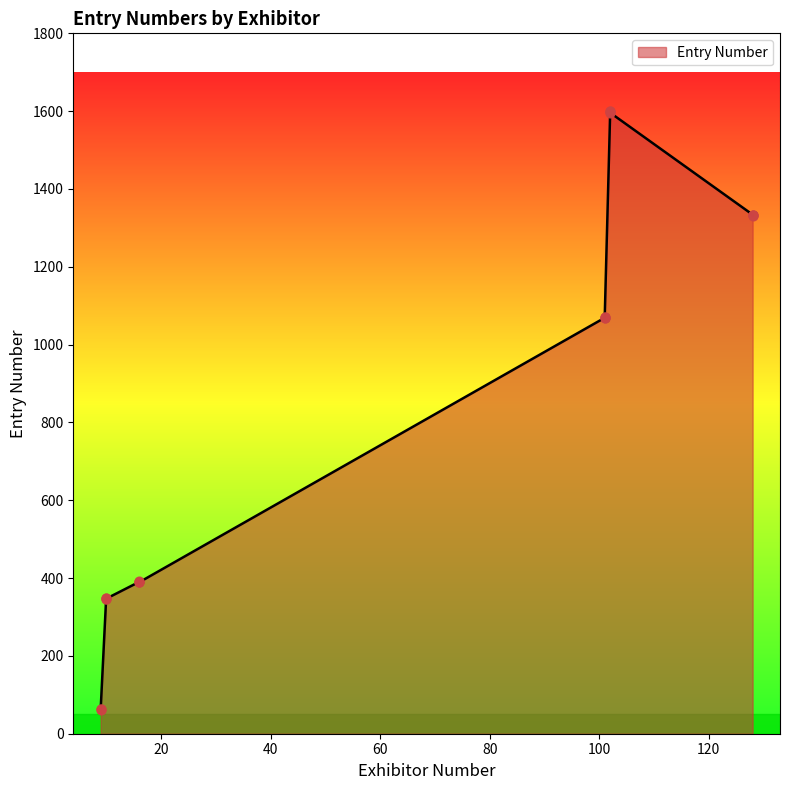

Which has a higher value, 16 or 101?

101